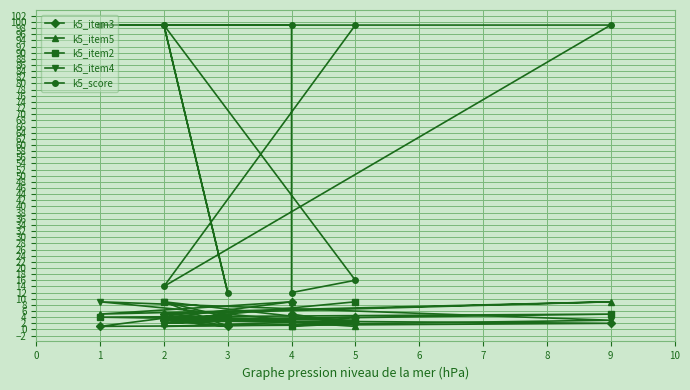

How many distinct data groups are displayed?

5